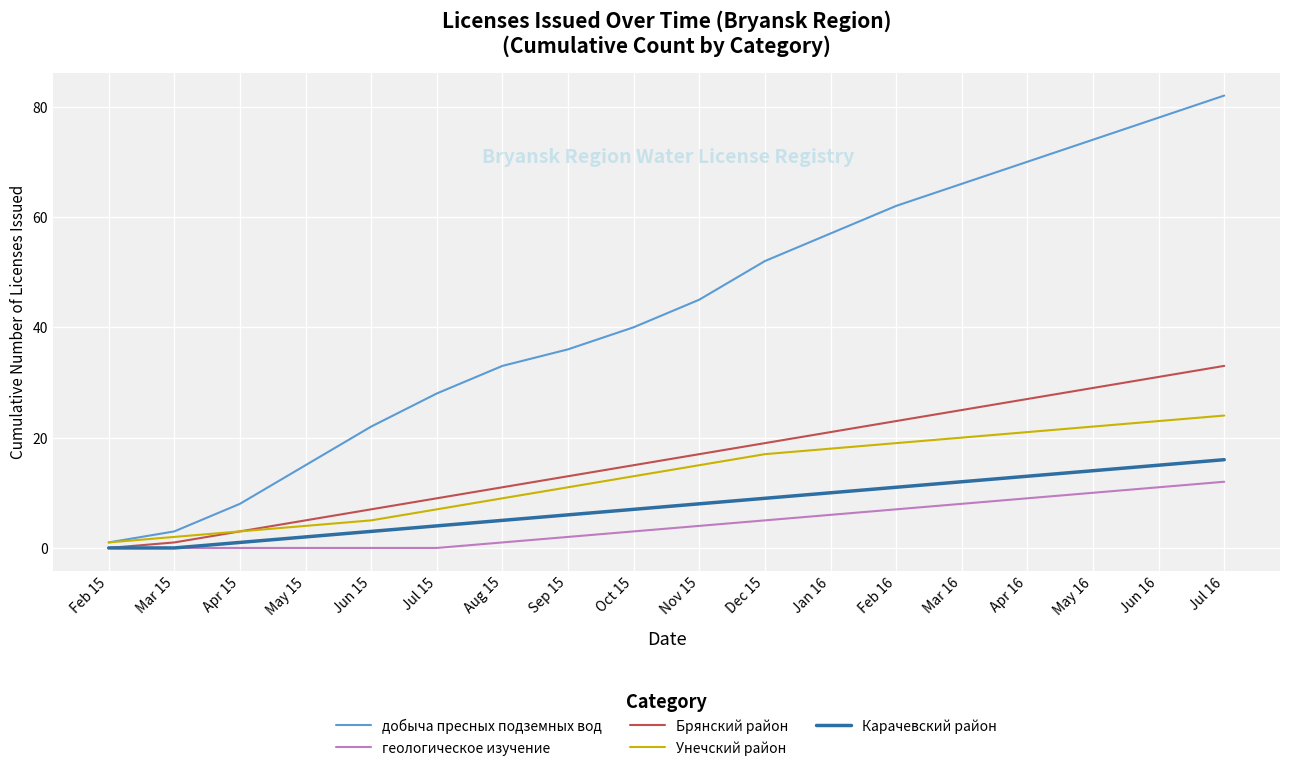

Which series has the largest range (max minus min)?

добыча пресных подземных вод